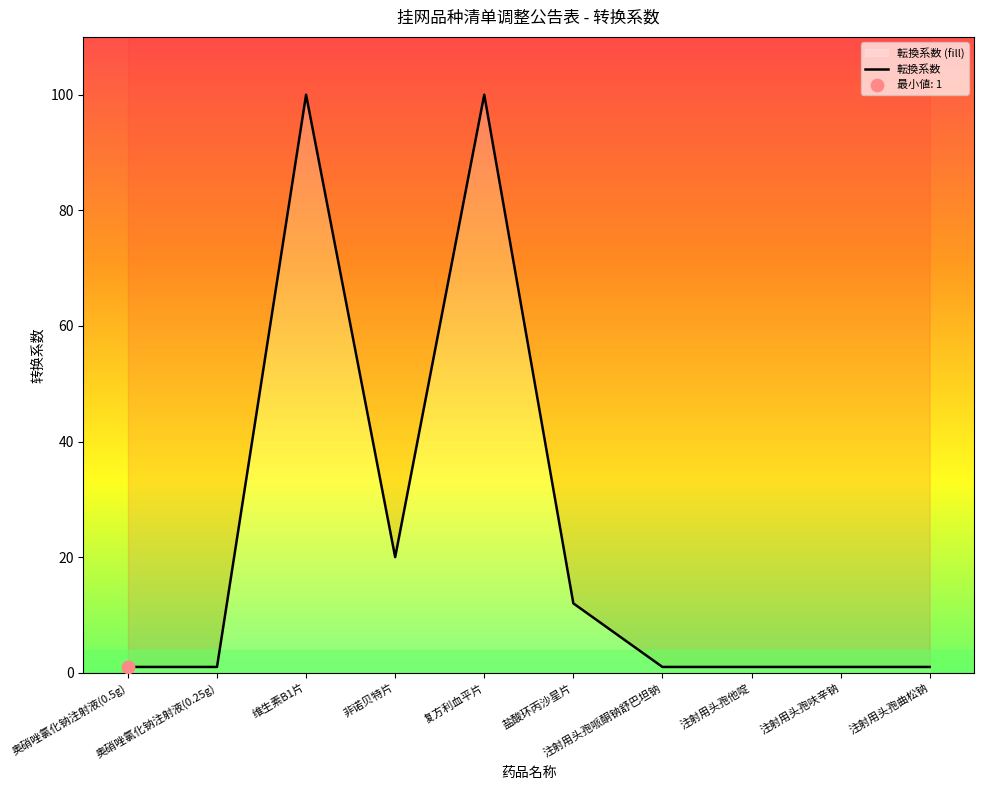

Which has a higher value, 注射用头孢曲松钠 or 复方利血平片?

复方利血平片